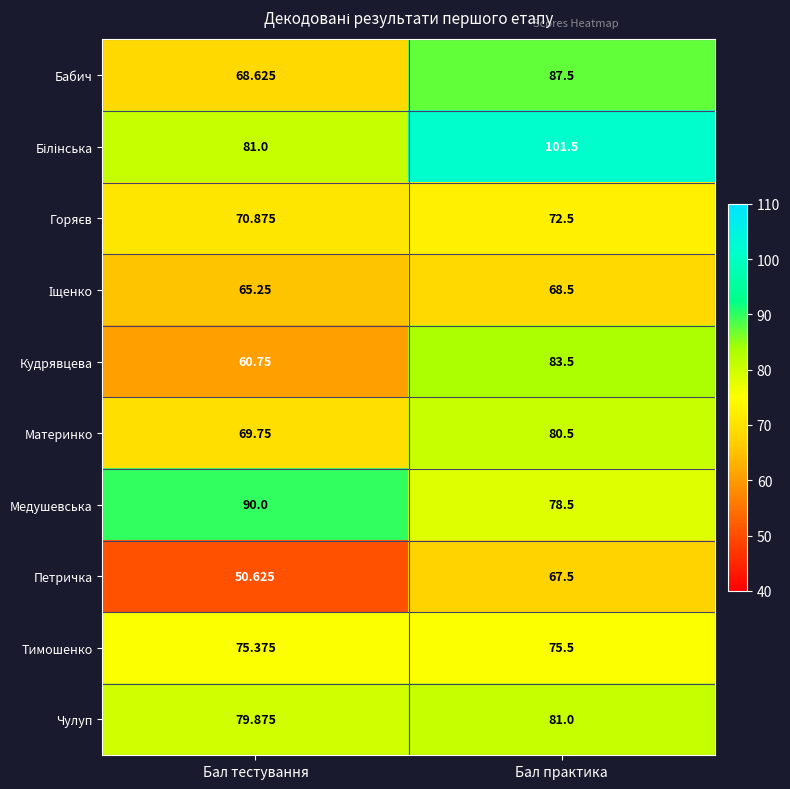

Rank the categories by Петричка value from highest to lowest.

Бал практика, Бал тестування